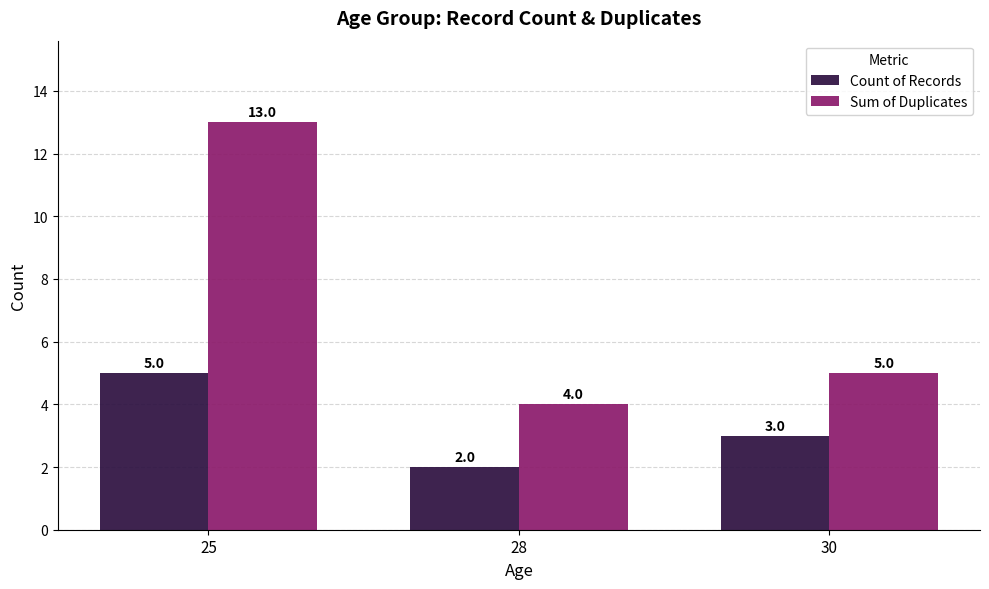

What is the value of the Count of Records bar at the 1st from the left?

5